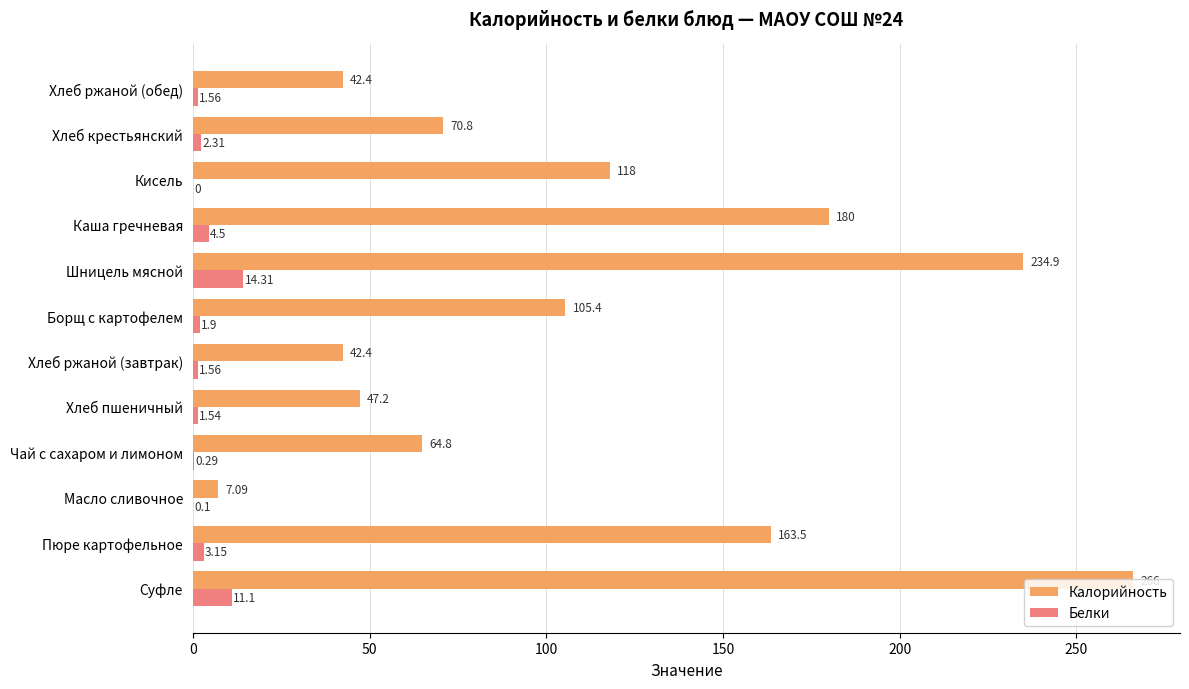

What is the sum of all Калорийность values?

1342.5